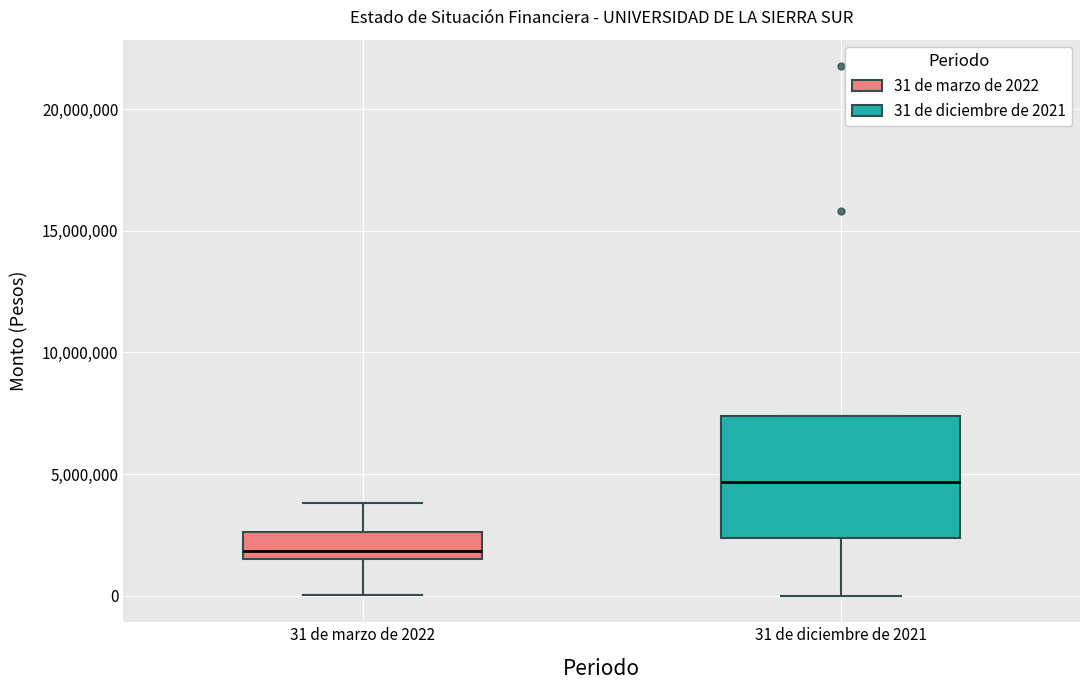

Which box is the tallest, from its lower edge to its upper edge?

31 de diciembre de 2021